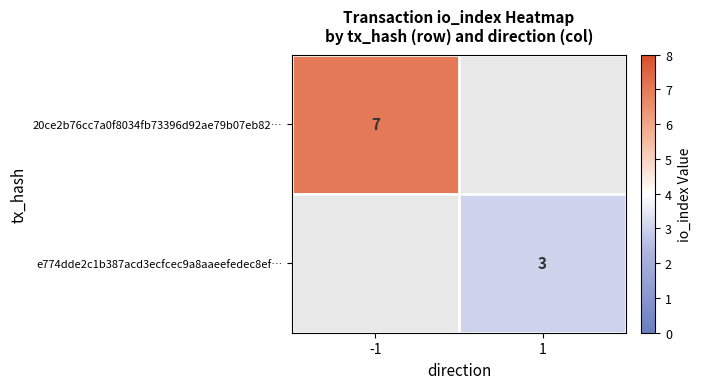

The value of e774dde2c1b387acd3ecfcec9a8aaeefedec8ef… at 1 is 1.8. True or false?

False